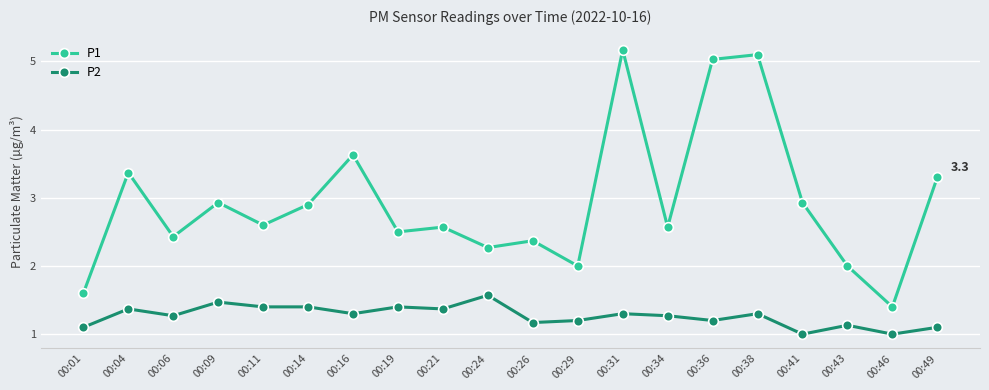

True or false: P1 has a value of 2.9 at 00:43.

False